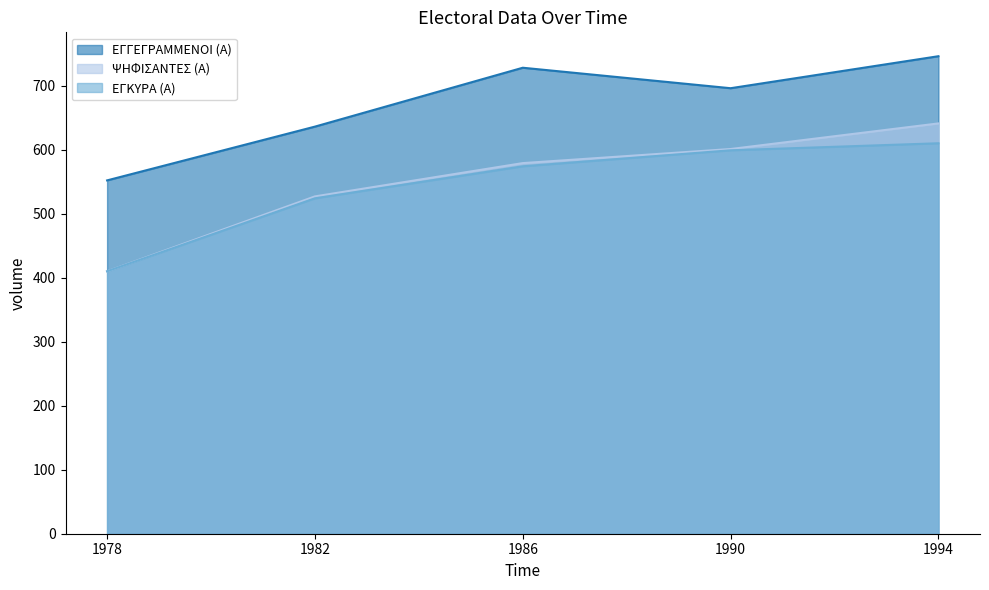

At which label is ΕΓΚΥΡΑ (Α) closest to 510?

1982